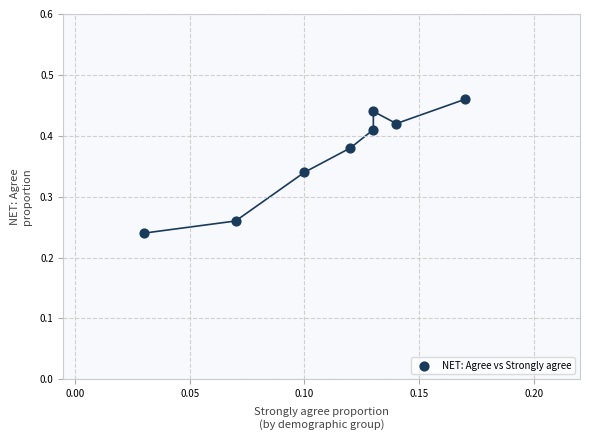

How many points are shown in the scatter plot?

8